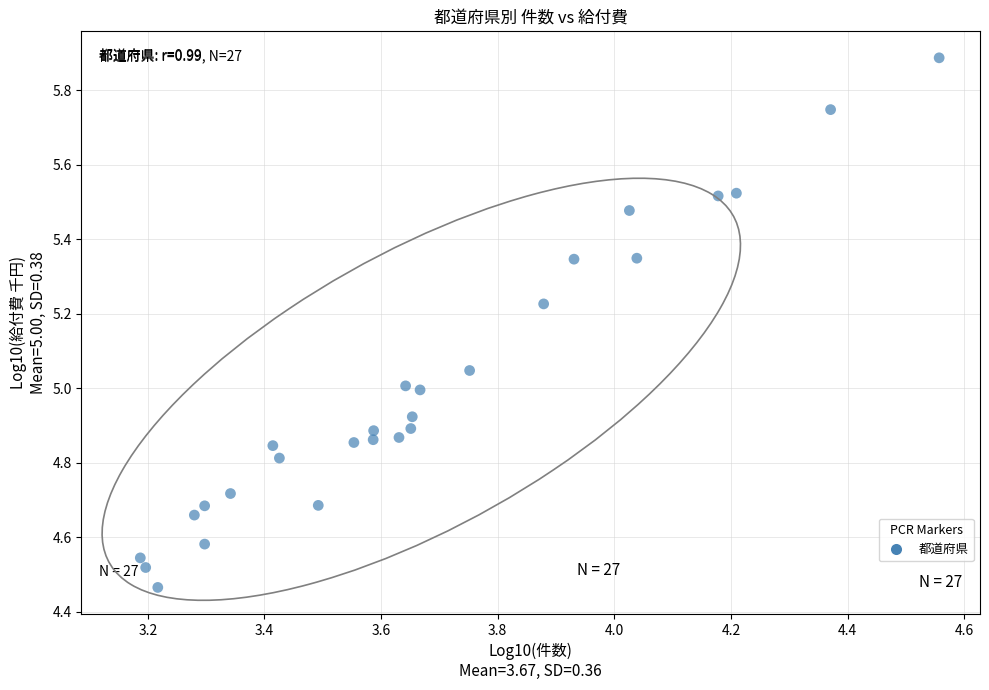

What is the range of Y values (max minus min)?

1.4